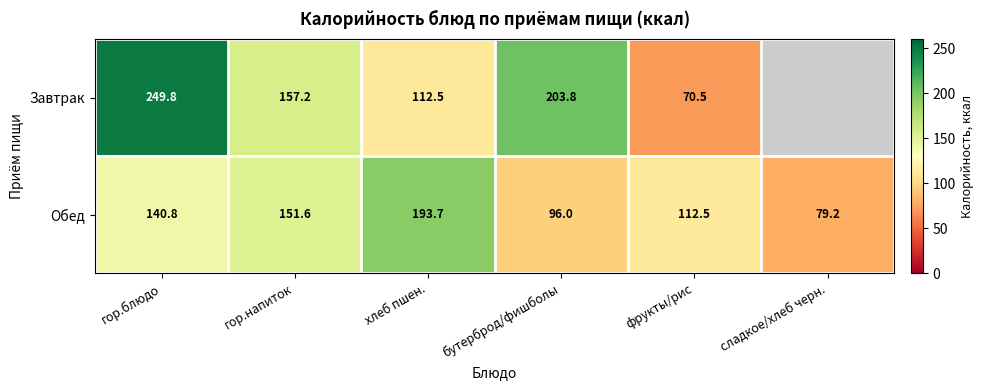

The Обед series shows 151.6 at гор.напиток. True or false?

True